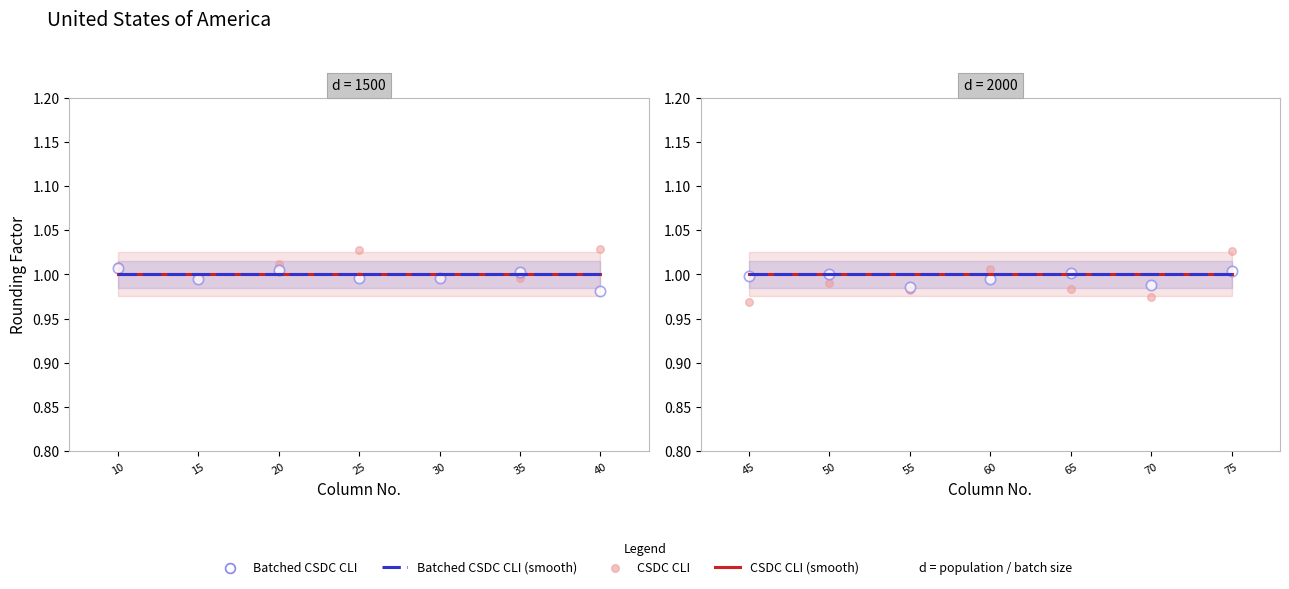

What are all the series names shown in the legend?

CSDC CLI (smooth), Batched CSDC CLI (smooth), CSDC CLI, Batched CSDC CLI